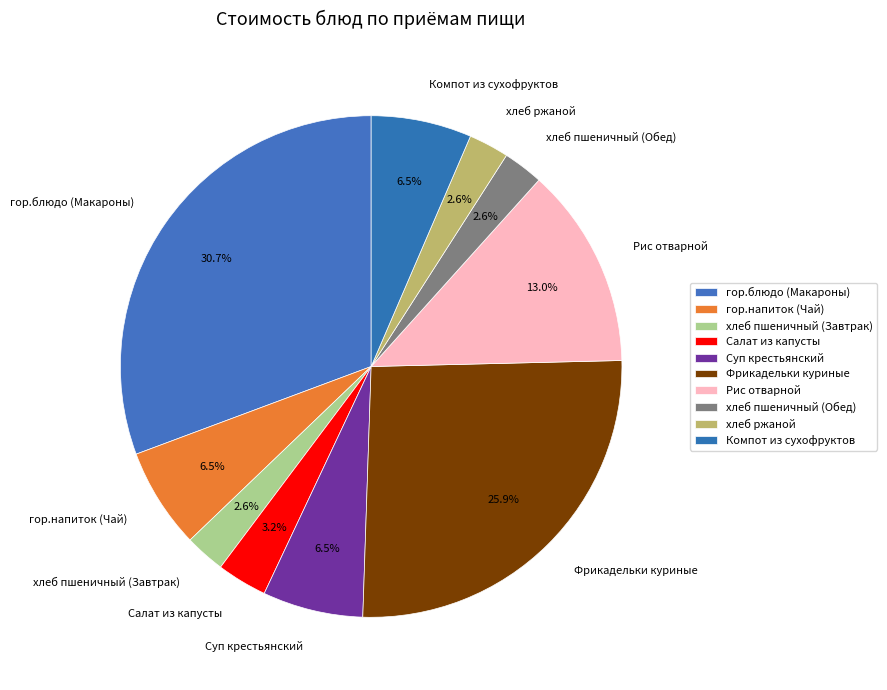

How many segments does this pie chart have?

10